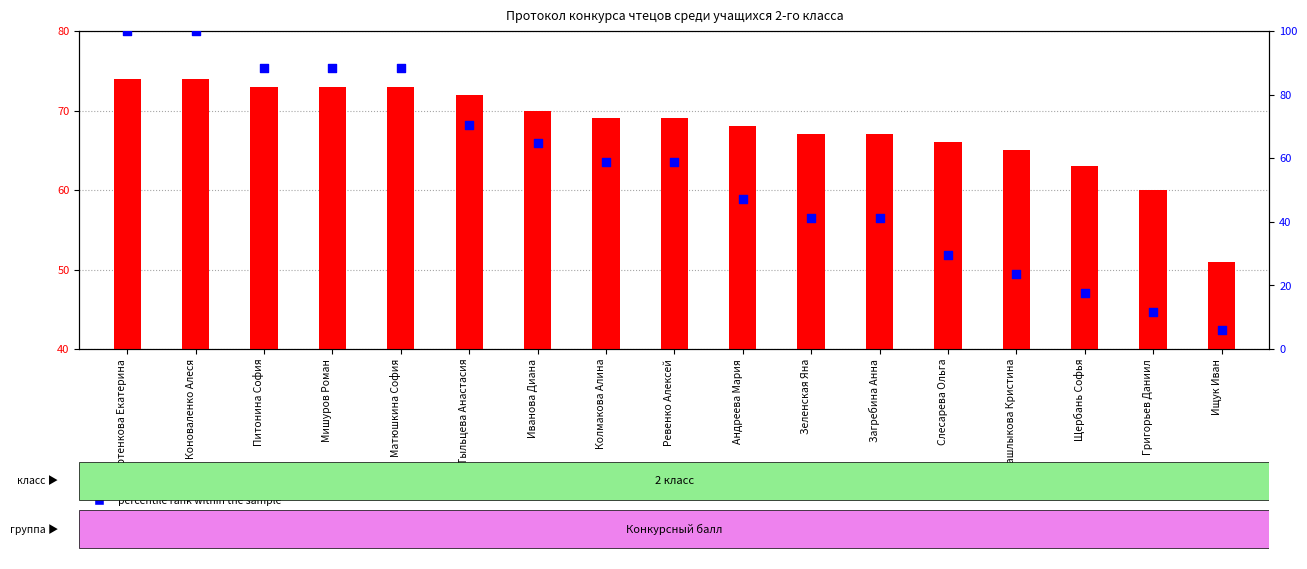

Which series has the largest total across all categories?

score